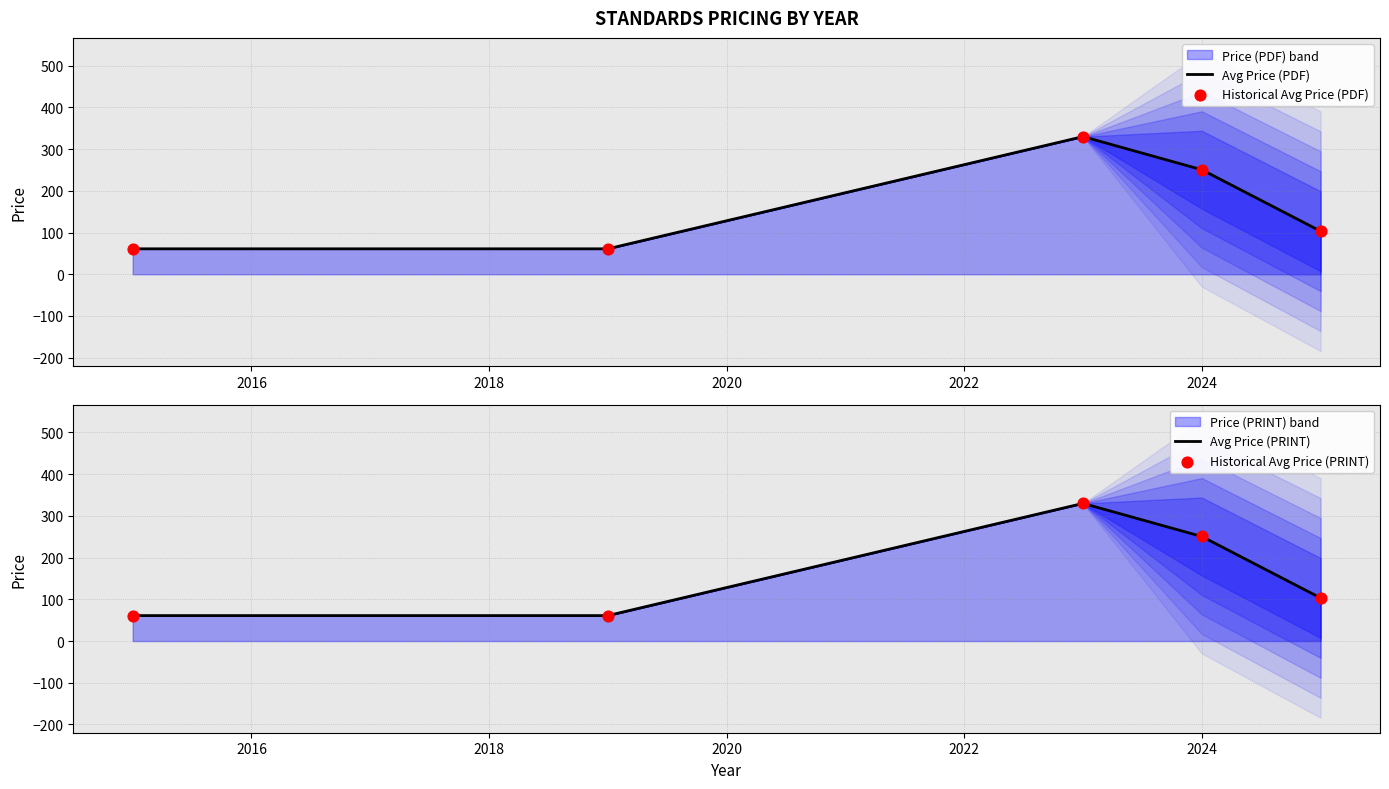

Which series has the largest total across all categories?

Avg Price (PDF)